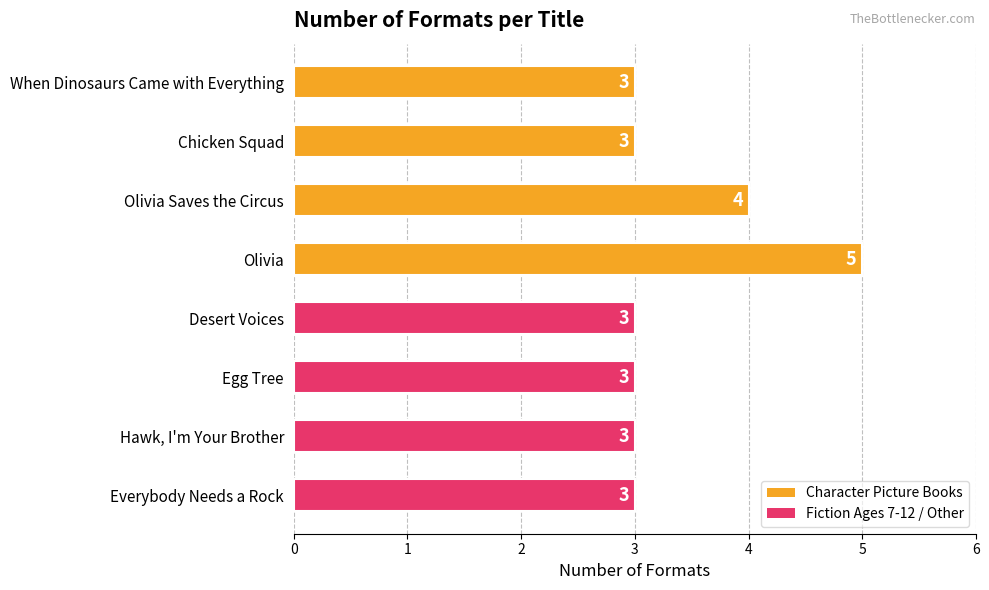

Is it true that the value at Everybody Needs a Rock is 5?

False